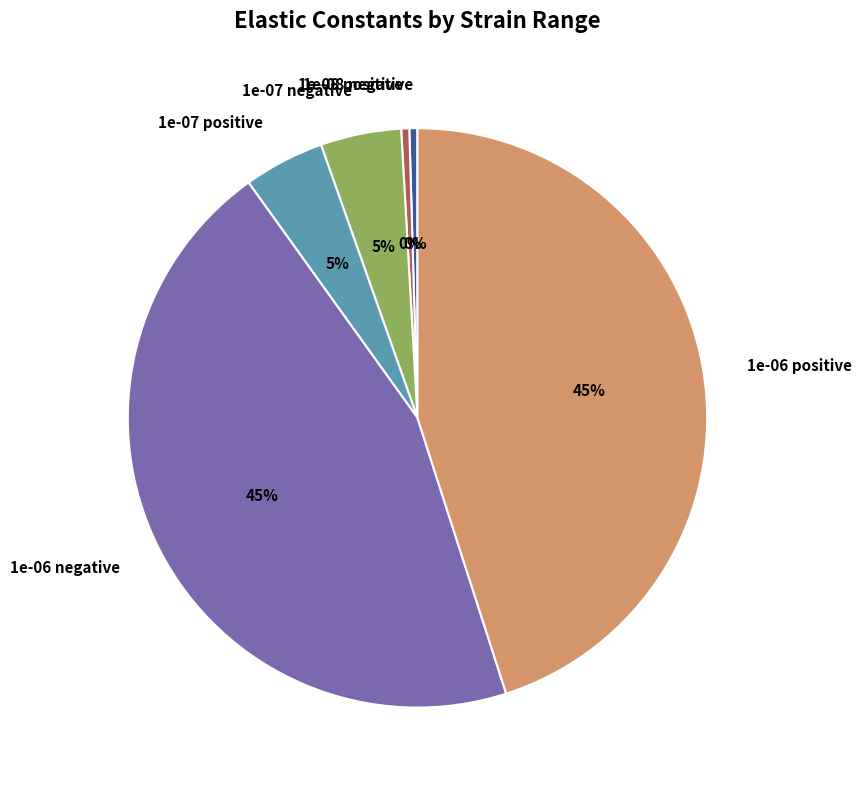

The 1e-06 positive slice represents 45% of the pie. True or false?

True